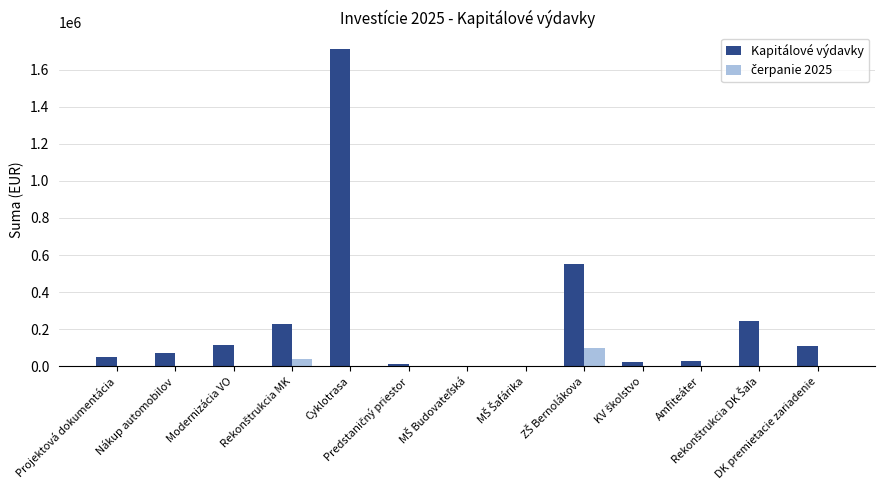

What is the total value across all series at Nákup automobilov?

70000.0